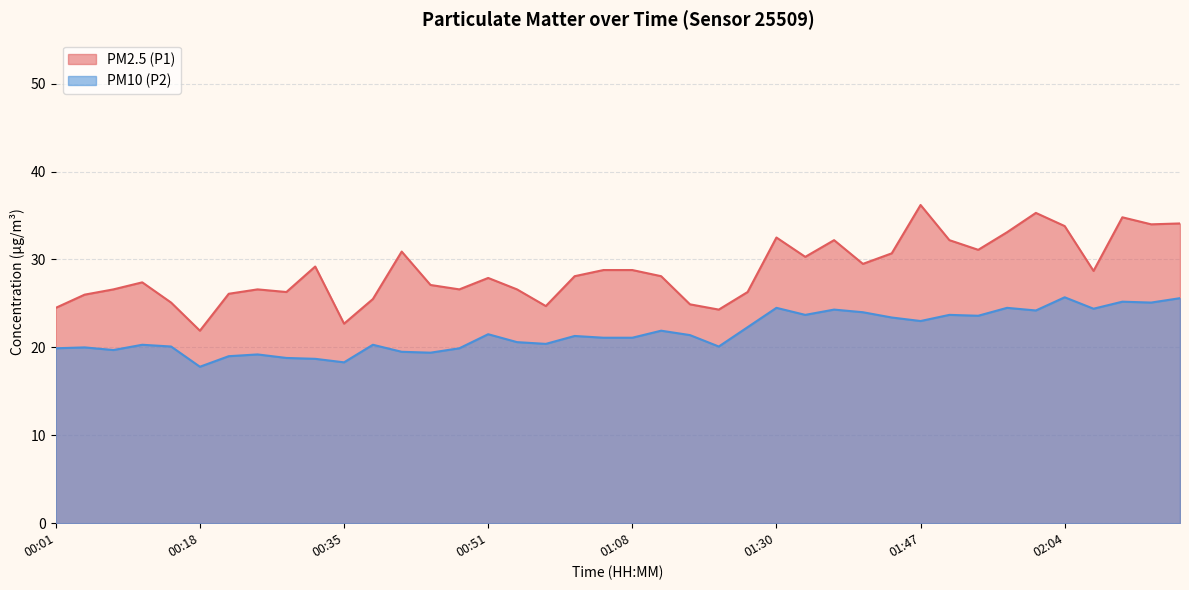

True or false: PM10 (P2) and PM2.5 (P1) intersect in this chart.

False